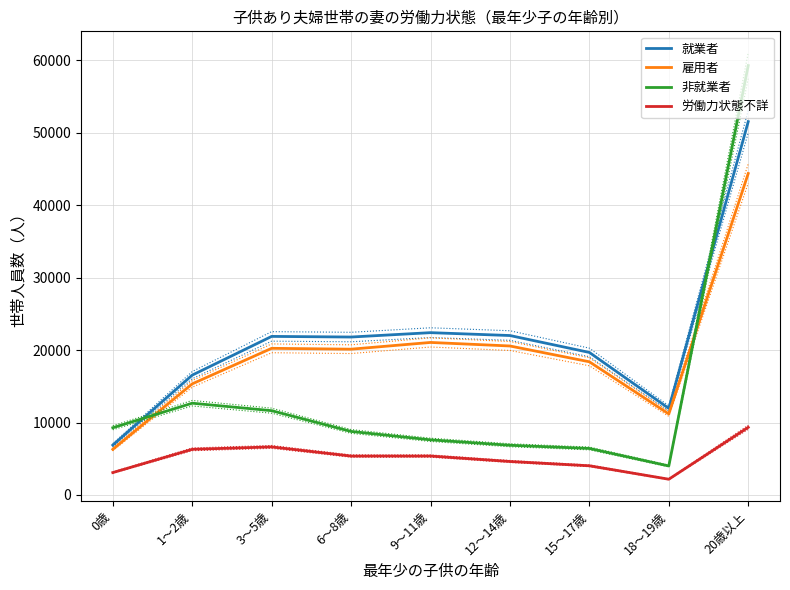

Reading left to right, list all the values displayed in this chart.

就業者: 6886	16544	21892	21805	22409	22012	19678	11954	51544
雇用者: 6296	15339	20246	20127	21058	20568	18387	11189	44382
非就業者: 9279	12669	11637	8771	7611	6862	6421	4003	59287
労働力状態不詳: 3089	6300	6634	5369	5371	4620	4027	2171	9339